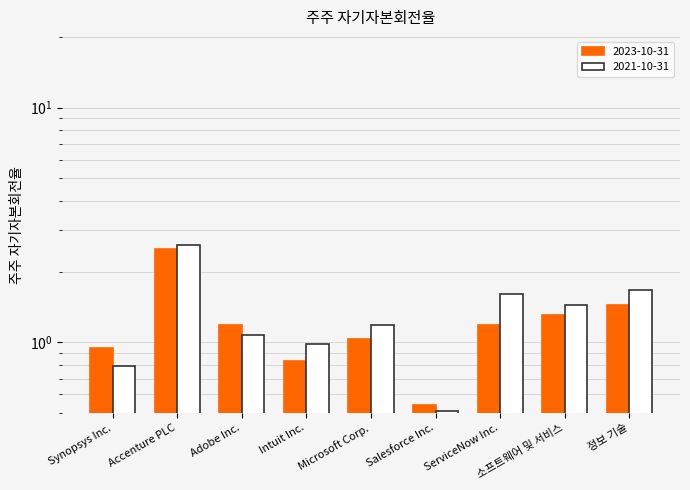

Which category has the lowest value in the 2023-10-31 series?

Salesforce Inc.